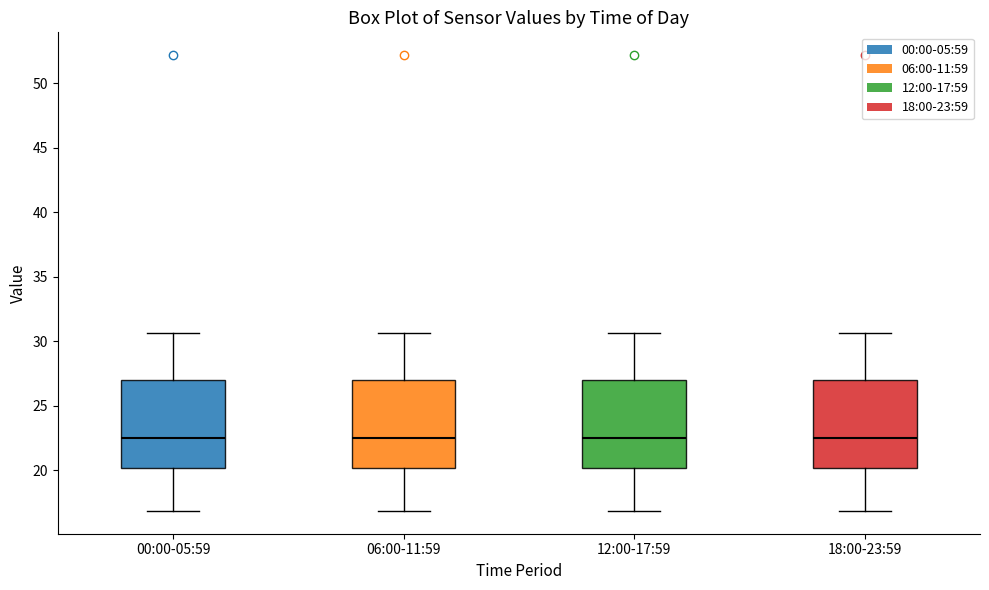

Reading left to right, transcribe this box plot: for each box, give where its median line is, the range the box spans, and where its two whiskers end, as read against the y-axis. The values are not printed on the chart, so give them approximately, as read against the axis.

00:00-05:59: median 22.5, box 20.0 to 27.0, whiskers 17.0 to 30.5
06:00-11:59: median 22.5, box 20.0 to 27.0, whiskers 17.0 to 30.5
12:00-17:59: median 22.5, box 20.0 to 27.0, whiskers 17.0 to 30.5
18:00-23:59: median 22.5, box 20.0 to 27.0, whiskers 17.0 to 30.5